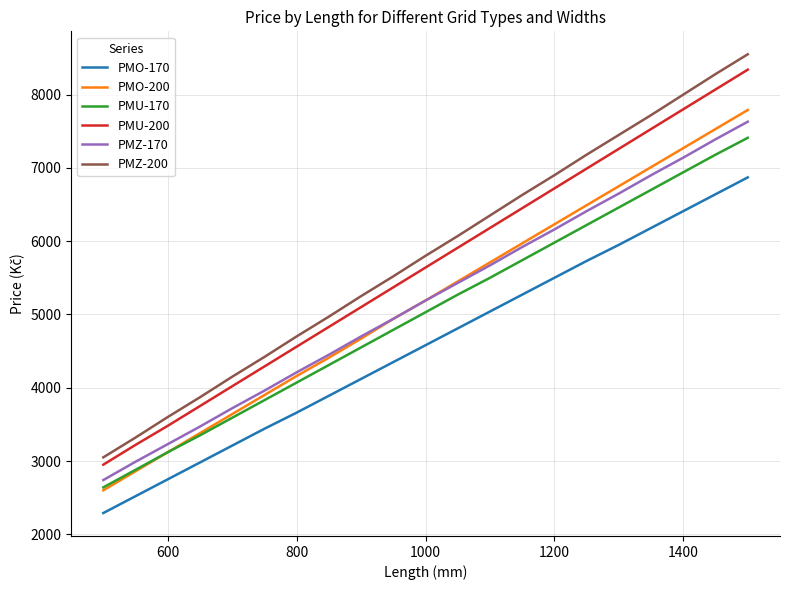

What is the difference between the maximum and second lowest values in the PMO-200 series?

4930